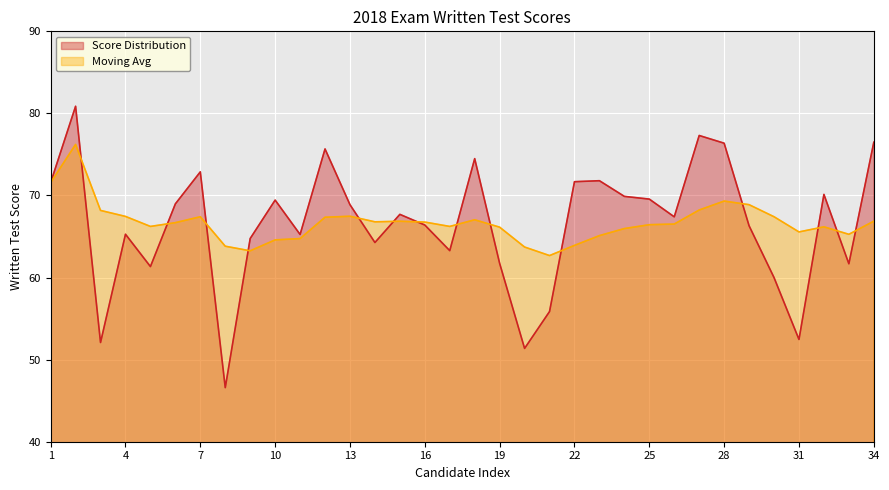

How many lines are shown in the chart?

2